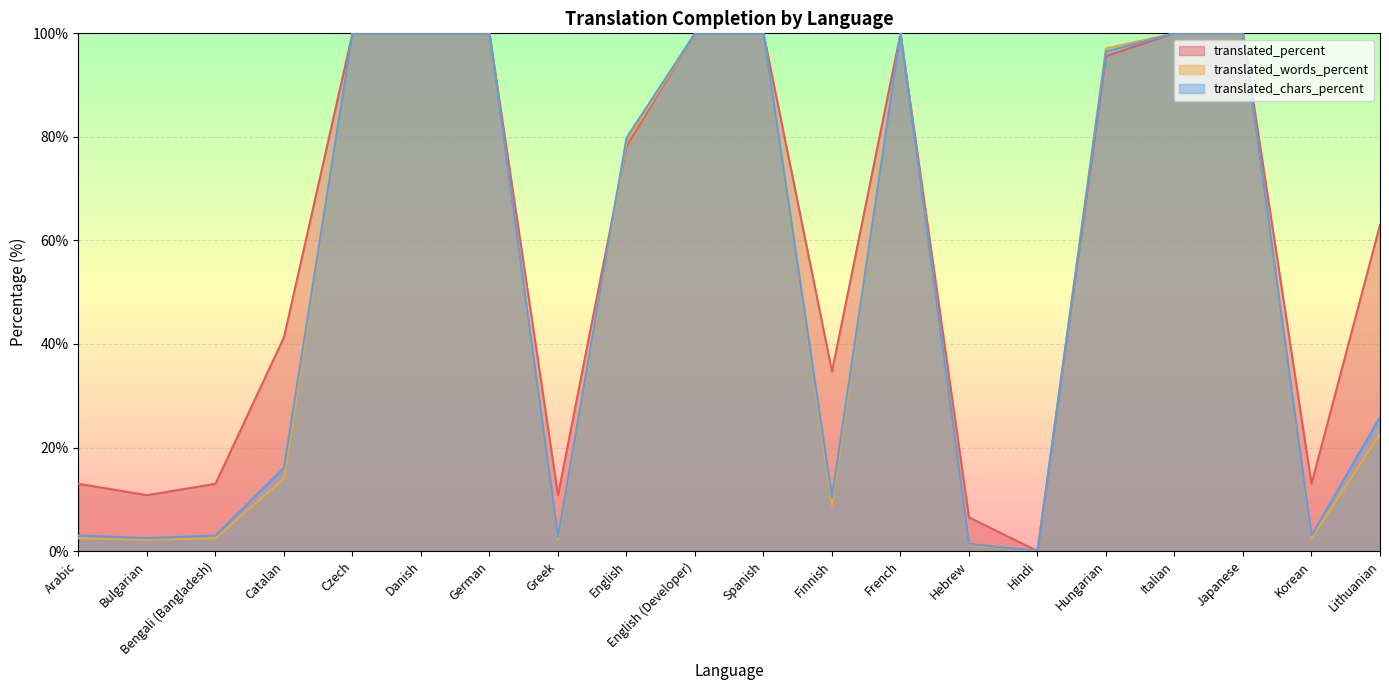

What is the label of the 19th point from the right?

Bulgarian